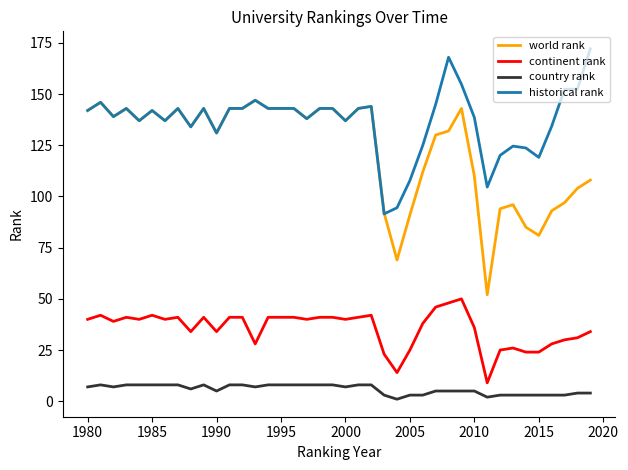

Which series has the largest total across all categories?

historical rank